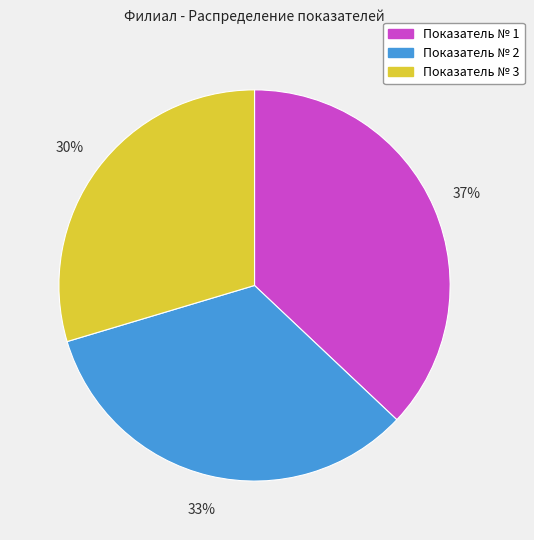

To the nearest percent, what percentage of the pie is Показатель № 1?

37%